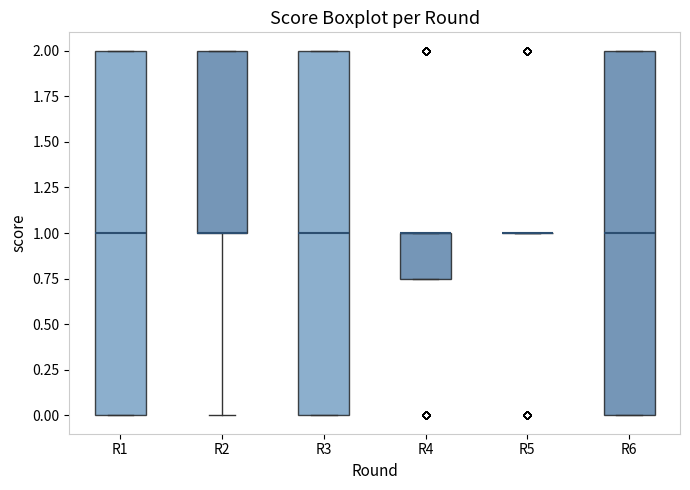

Where is the lower edge of the box for R2 on the y-axis? The values are not printed on the chart, so give them approximately, as read against the axis.

1.00